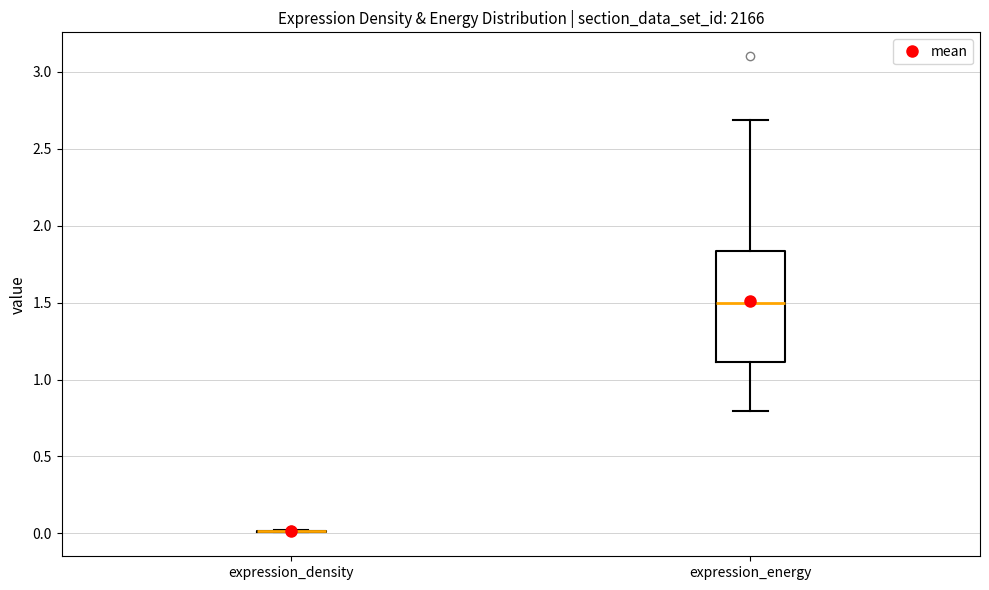

Reading left to right, read every box against the y-axis: the position of its median line, the range the box covers, and the ends of its whiskers. The values are not printed on the chart, so give them approximately, as read against the axis.

expression_density: box collapsed to a line at 0.00, whiskers 0.00 to 0.00
expression_energy: median 1.50, box 1.10 to 1.85, whiskers 0.80 to 2.70